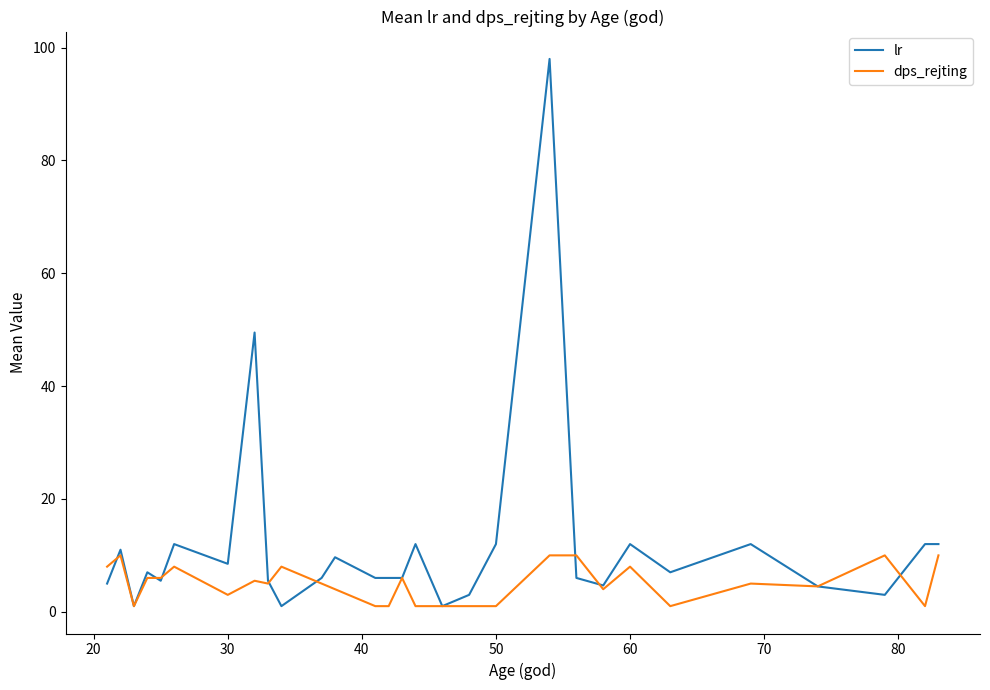

Rank the series by their average value, from highest to lowest.

lr, dps_rejting